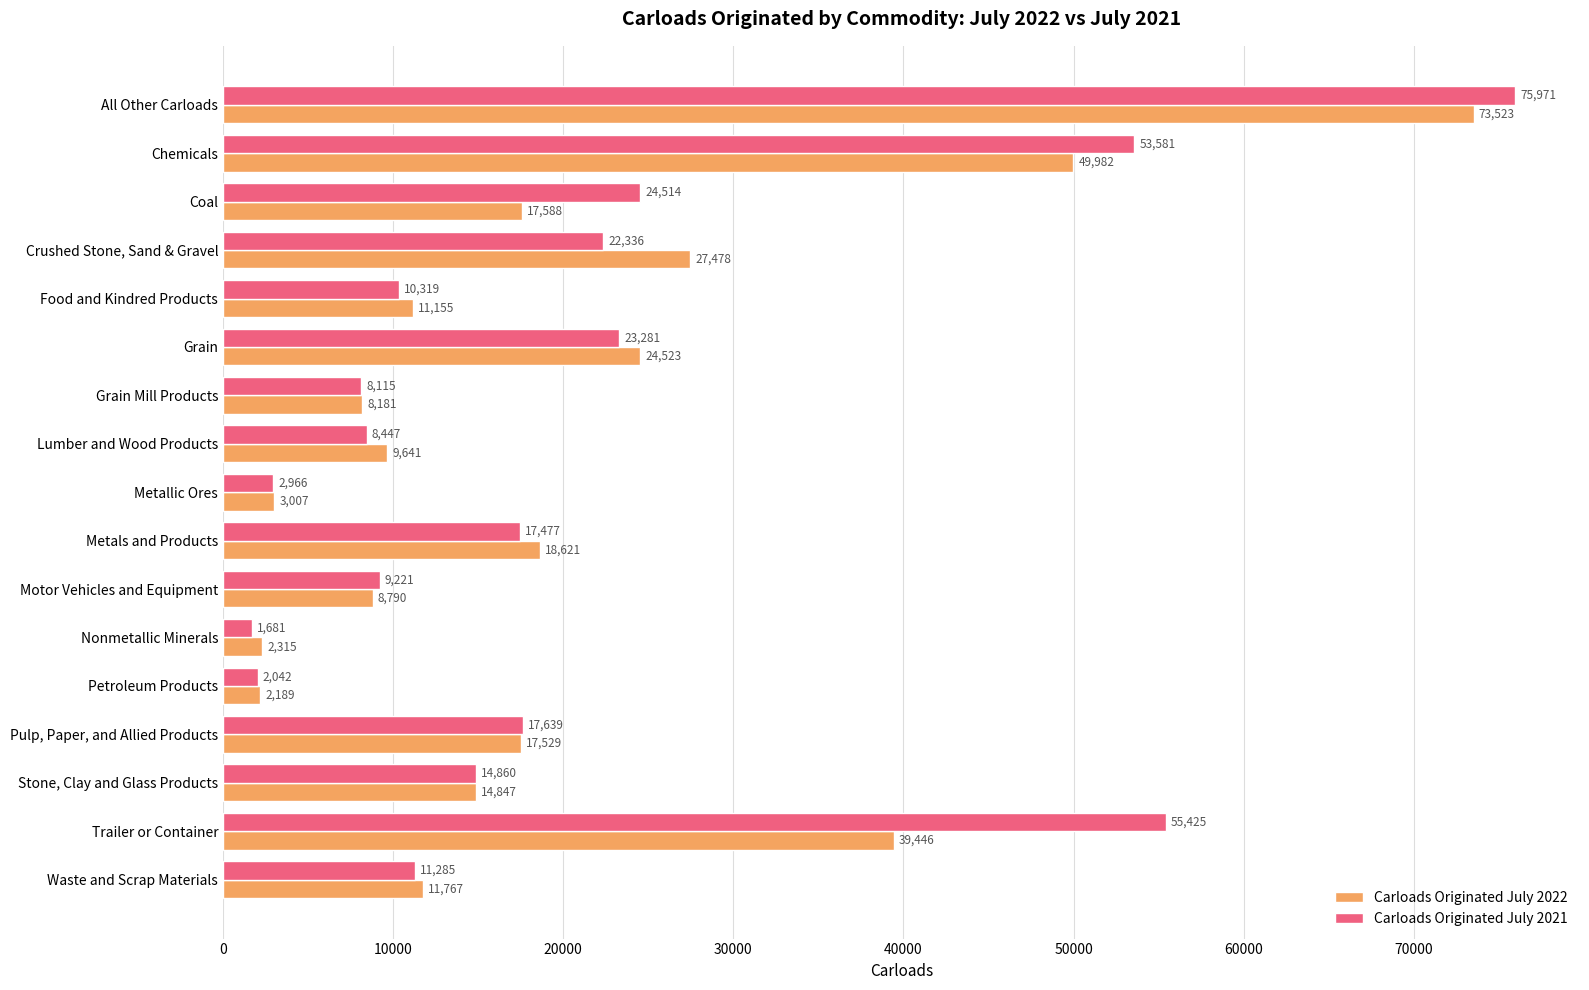

At which category is the sum across all series the highest?

All Other Carloads